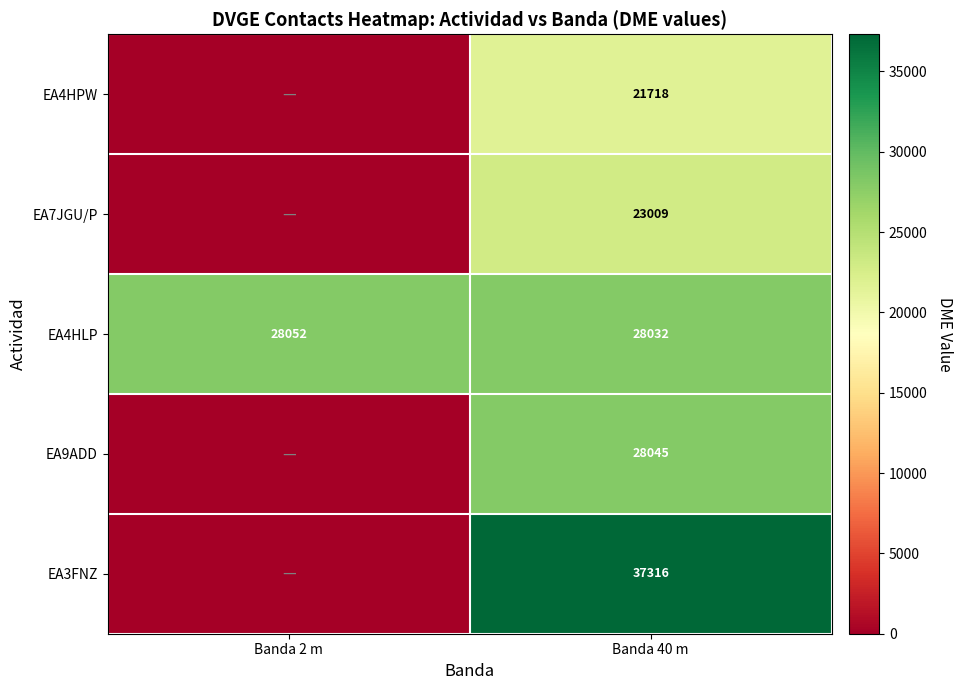

What is the spread (max minus min) of values at Banda 40 m?

15598